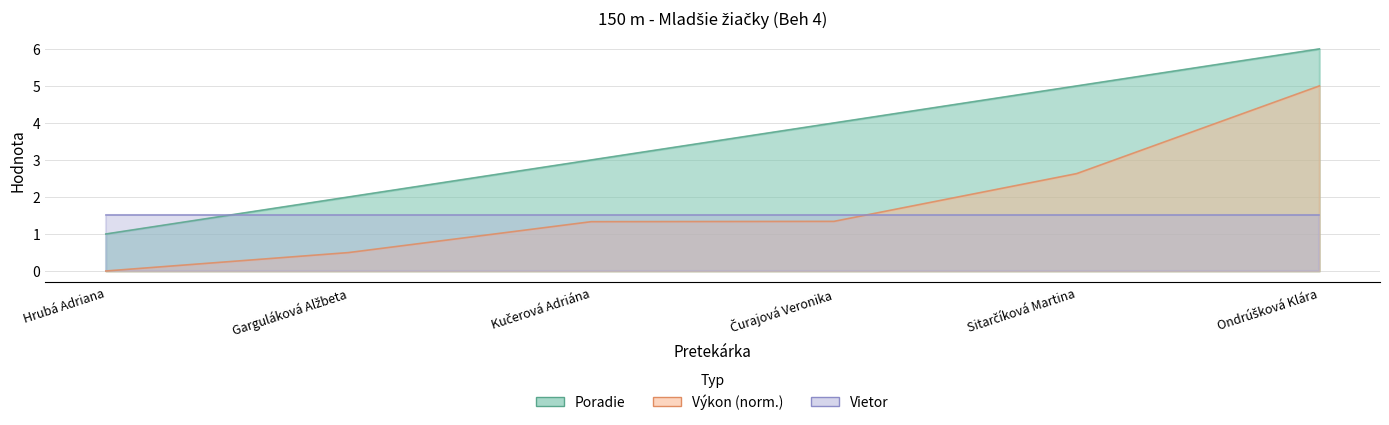

Is it true that Výkon equals 5.0 at Ondrúšková Klára?

True